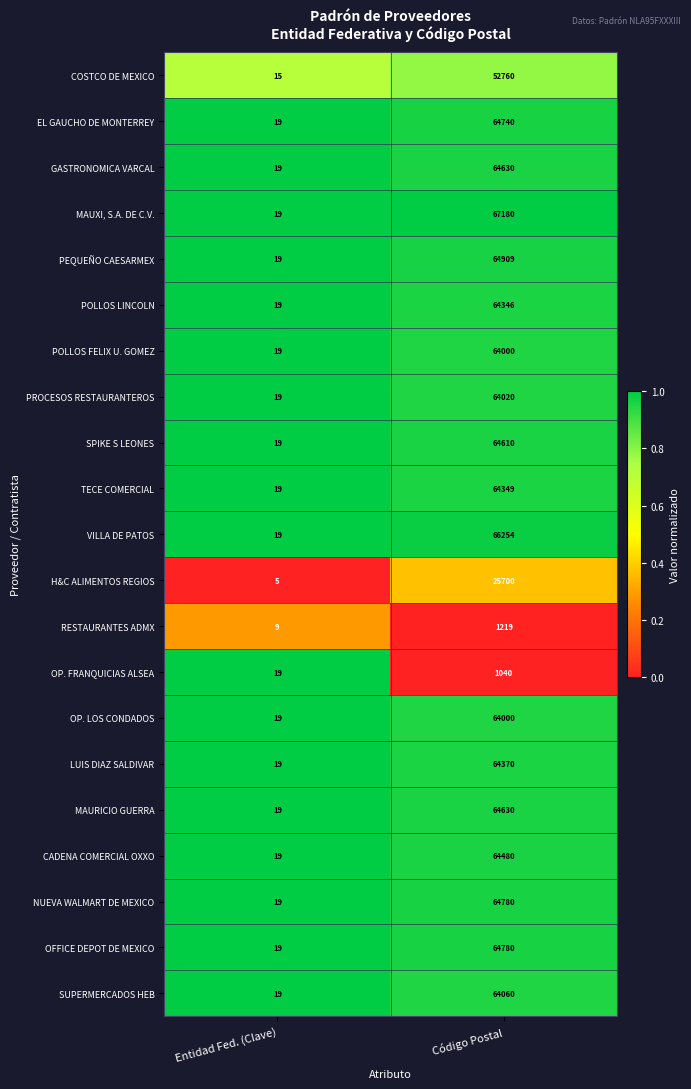

What is the maximum value for GASTRONOMICA VARCAL?

64630